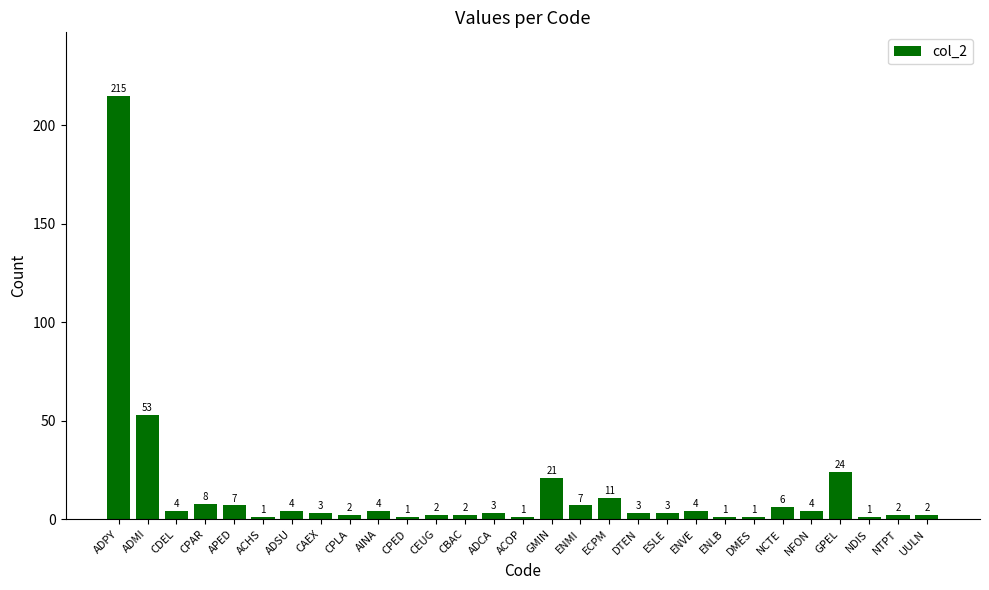

What is the sum of all values?

400